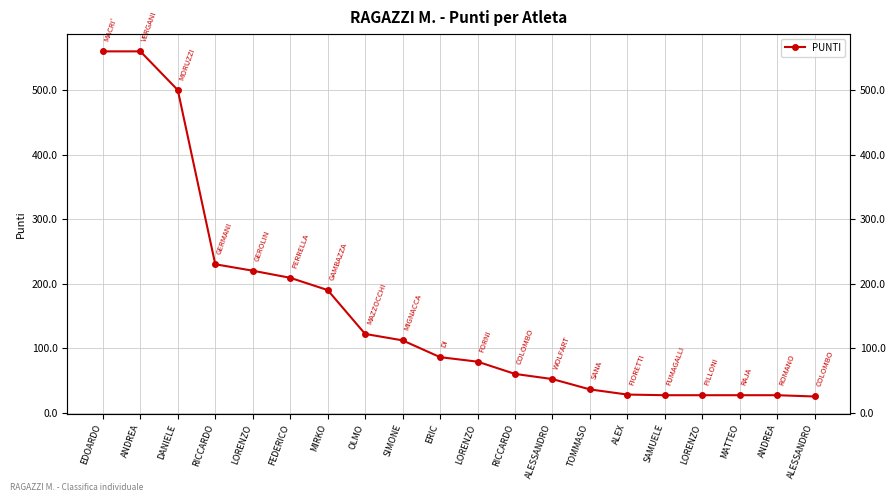

What is the value of the 17th point from the left?

220